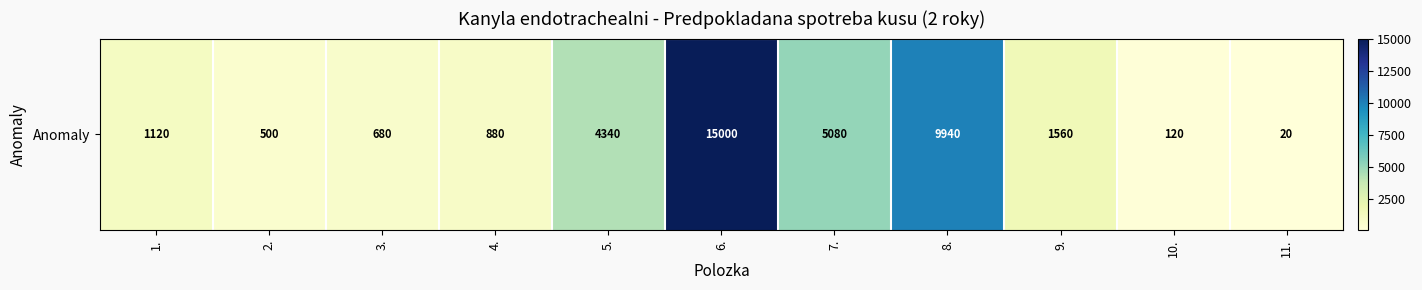

Which has a higher value, 10. or 11.?

10.